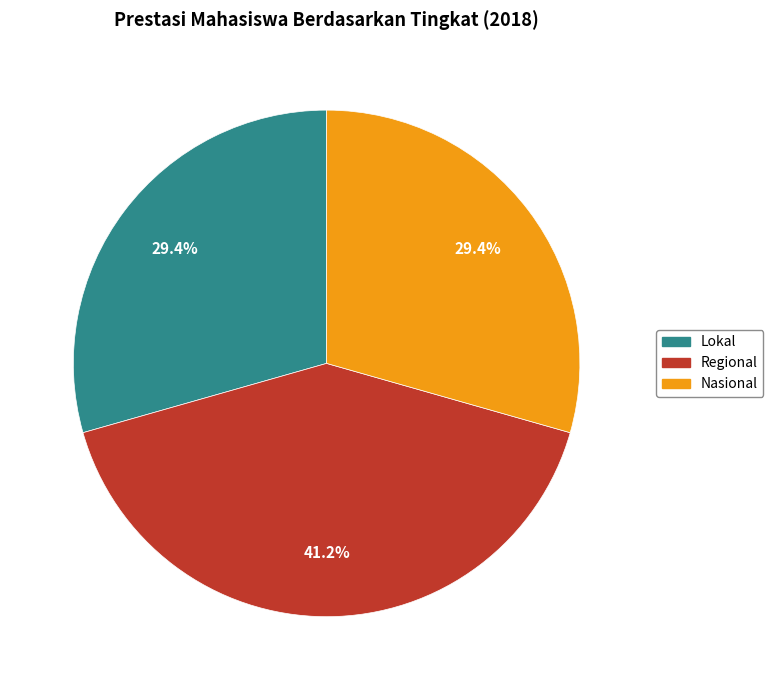

Is there a majority slice in this chart?

No